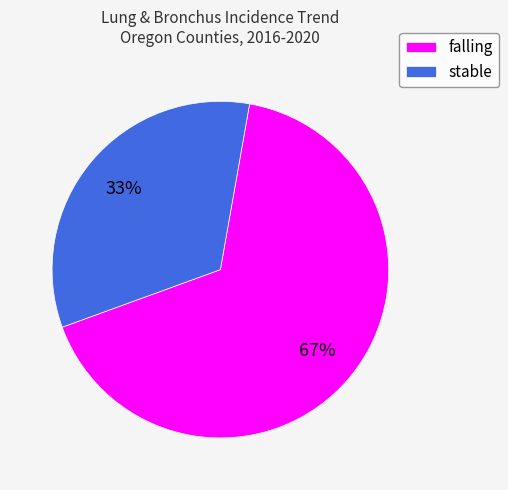

True or false: stable accounts for 42% of the total.

False